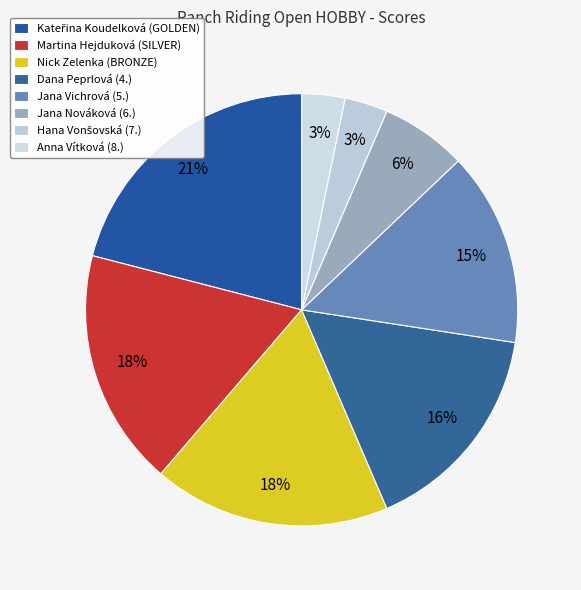

Rank the categories by value from highest to lowest.

Kateřina Koudelková (GOLDEN), Martina Hejduková (SILVER), Nick Zelenka (BRONZE), Dana Peprlová (4.), Jana Vichrová (5.), Jana Nováková (6.), Hana Vonšovská (7.), Anna Vítková (8.)